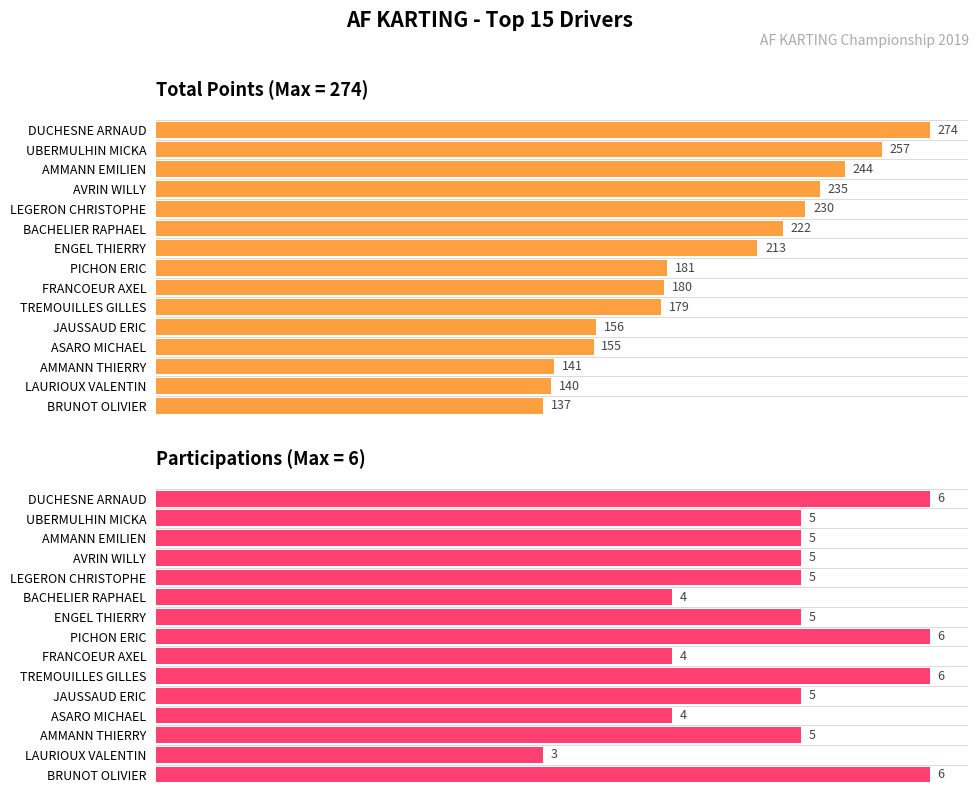

The value of Participations at ENGEL THIERRY is 109.9. True or false?

False